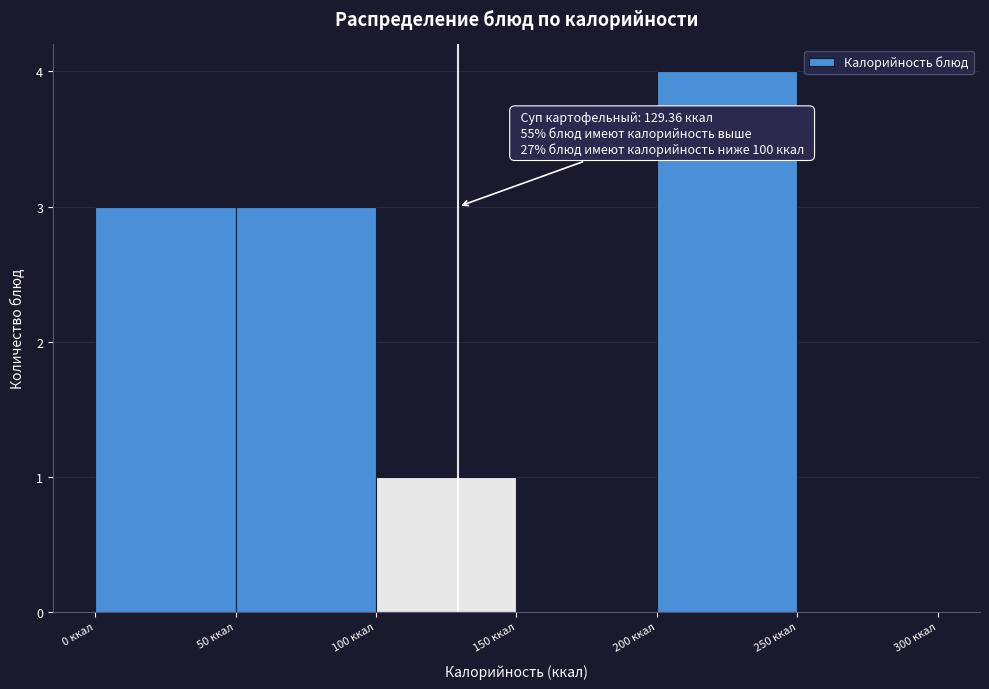

Over which range of the x-axis is the bar tallest?

200 to 250